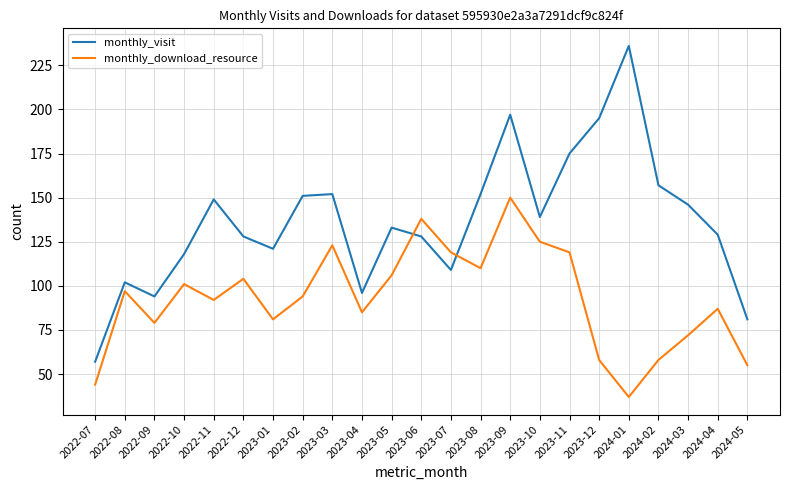

What is the greatest value displayed?

236